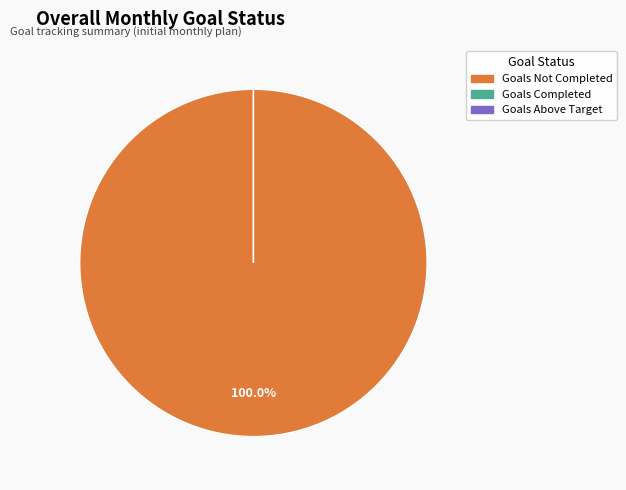

Is the sum of Goals Above Target and Goals Not Completed greater than half?

Yes